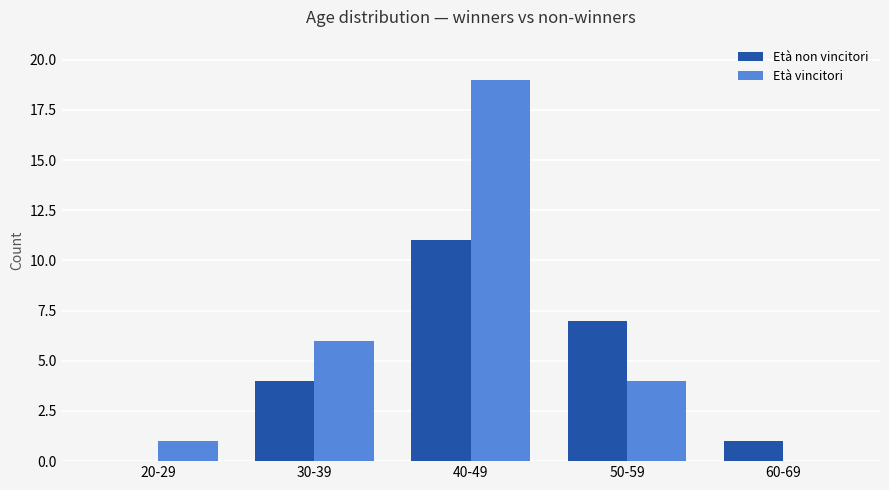

What is the spread (max minus min) of values at 20-29?

1